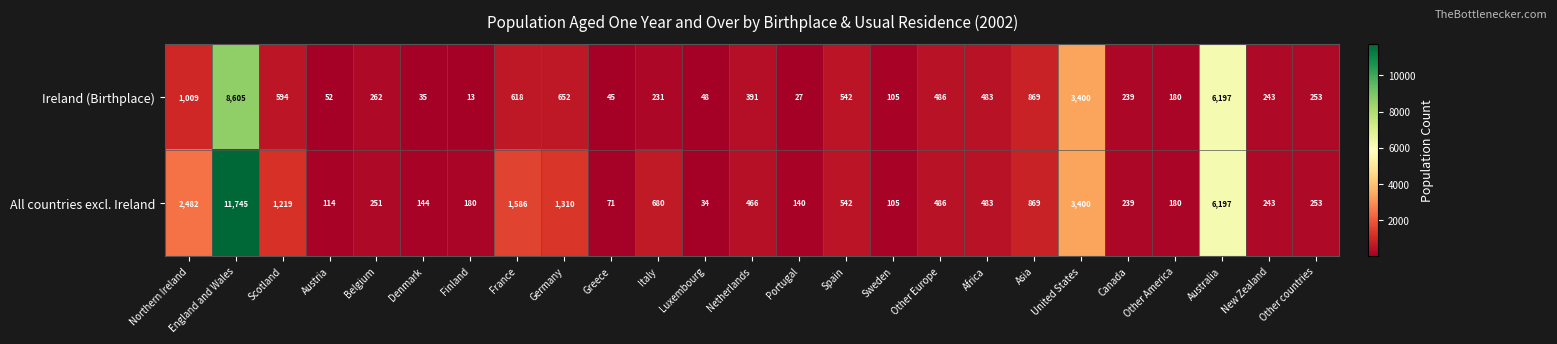

List the series in order of their overall mean, highest first.

All countries excl. Ireland, Ireland (Birthplace)